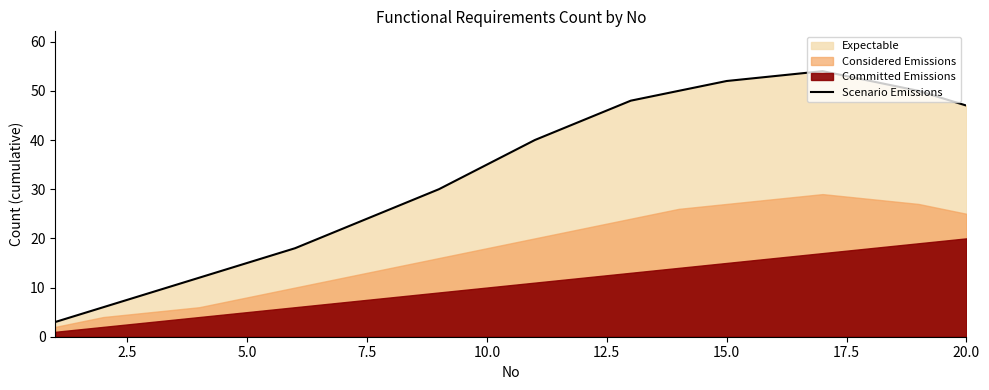

What is the difference between the maximum and minimum values?

51